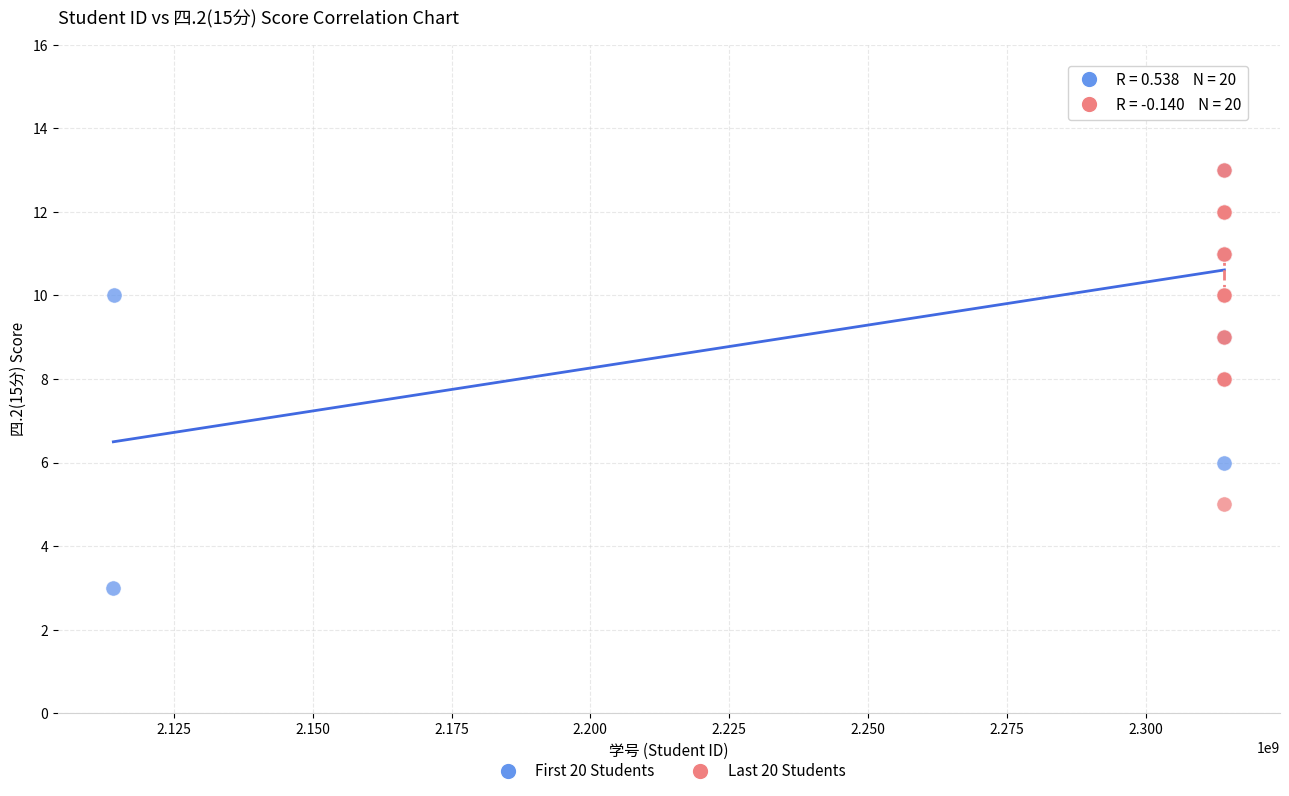

Which series reaches the maximum Y coordinate?

Last 20 Students